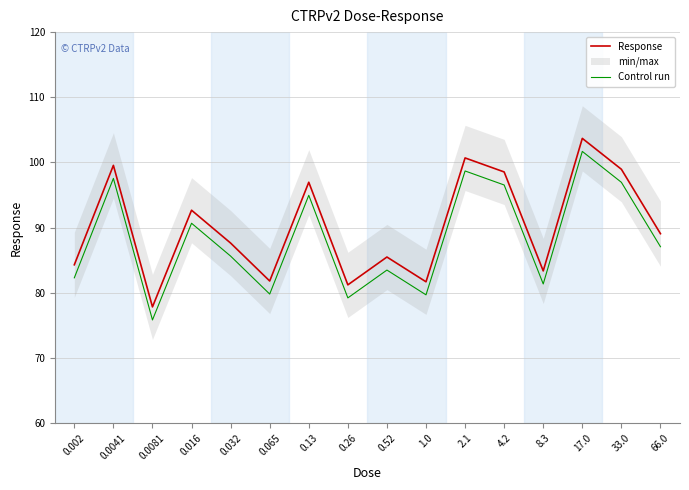

What is the average value of the Response series?

90.2